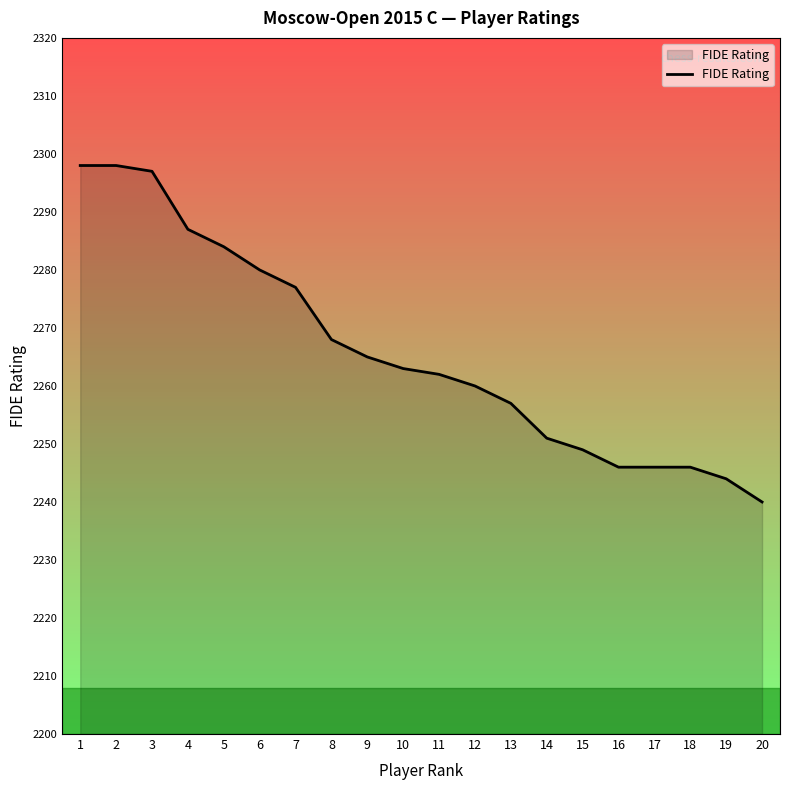

What is the sum of the values at 2 and 9?

4563